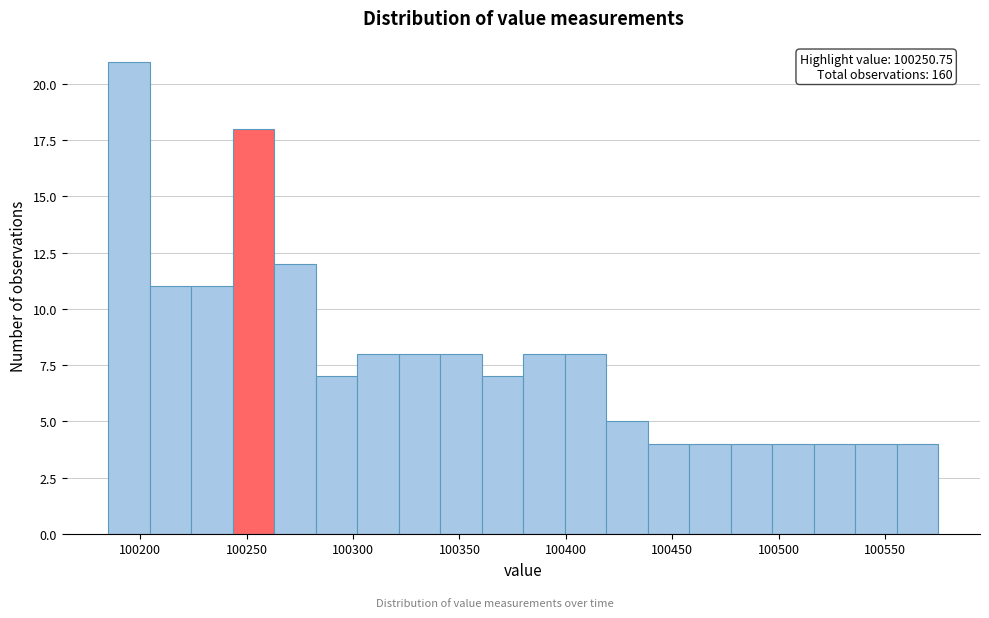

Read against the x-axis, roughly where is the centre of the tallest bar?

100195